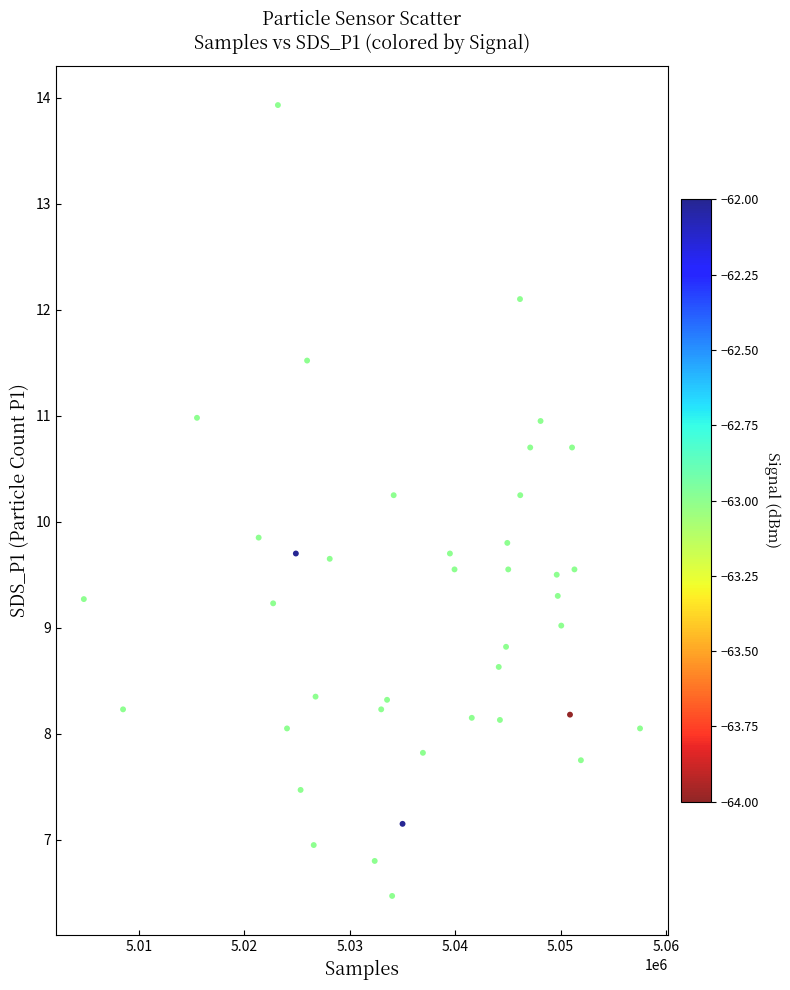

What is the range of Y values (max minus min)?

7.5